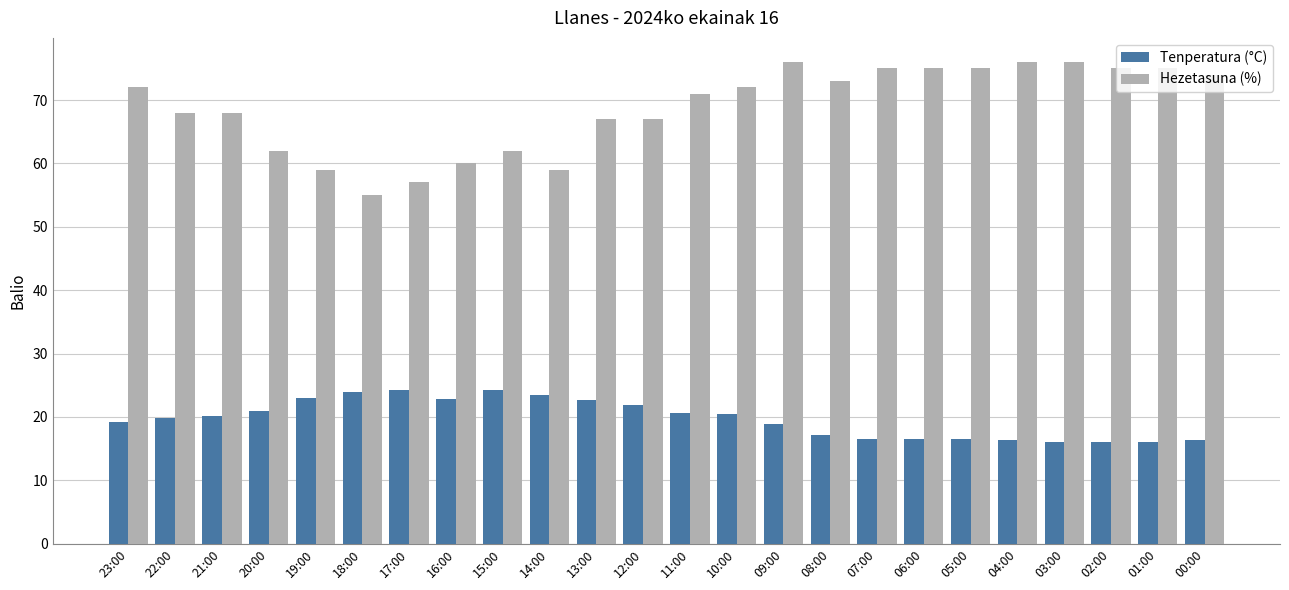

Which series has the widest spread of values?

Hezetasuna (%)